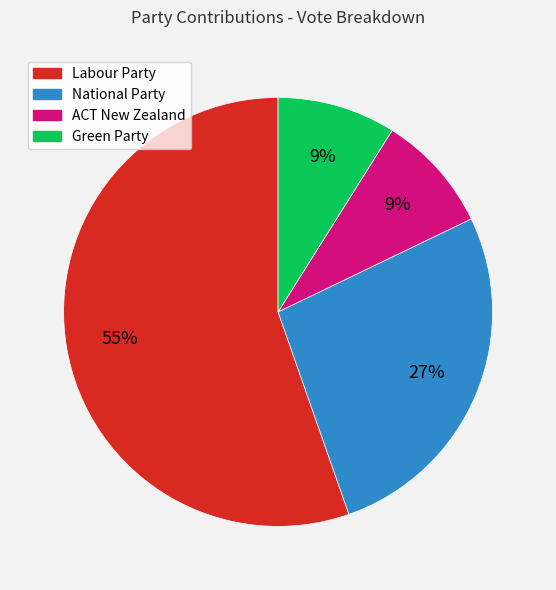

True or false: ACT New Zealand accounts for 18% of the total.

False